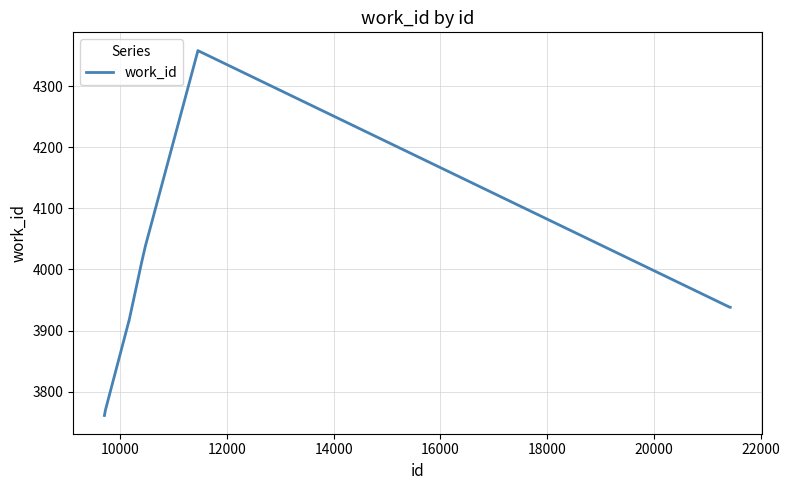

What is the minimum value shown in the chart?

3761